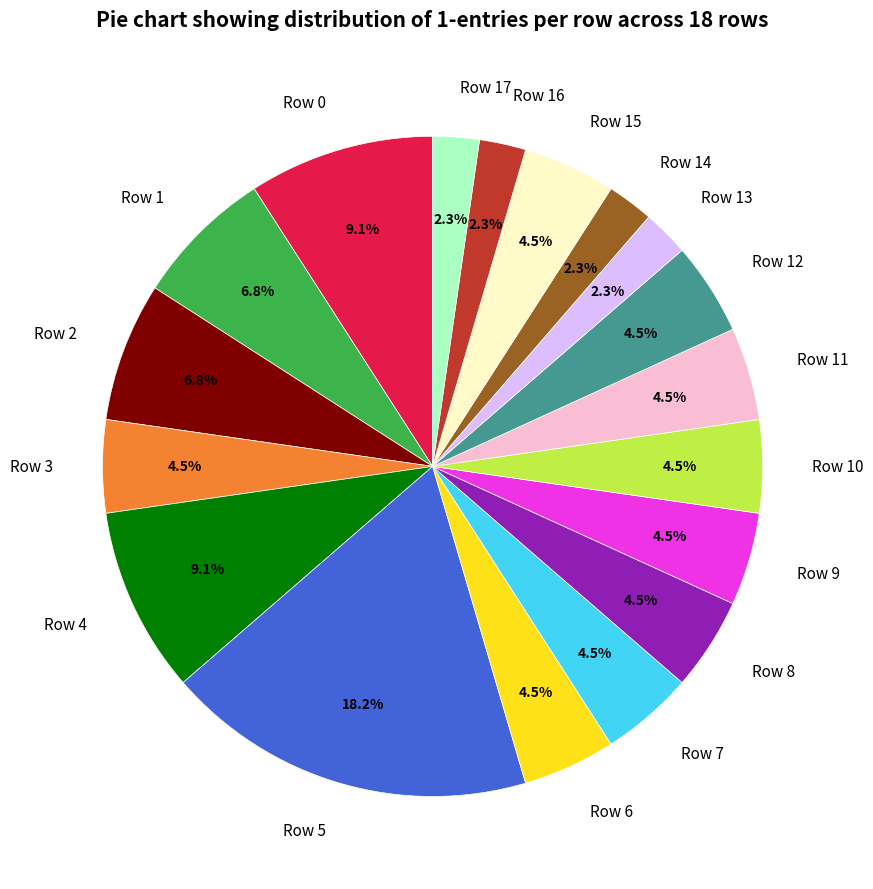

Which has a higher value, Row 5 or Row 16?

Row 5